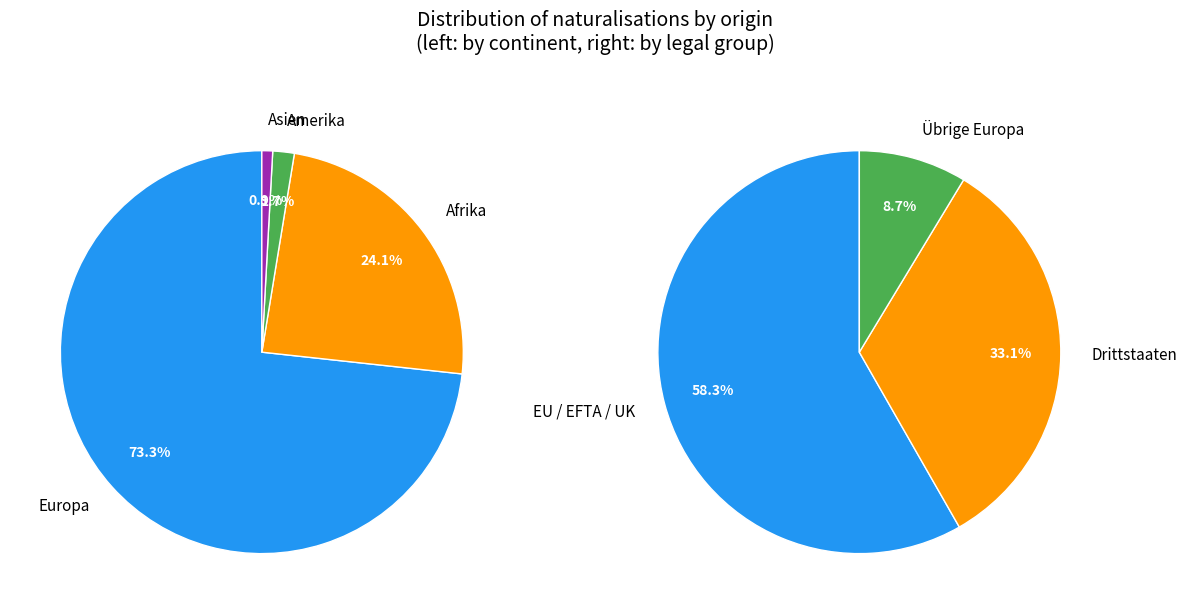

Which has a higher value, Europa or Asien?

Europa